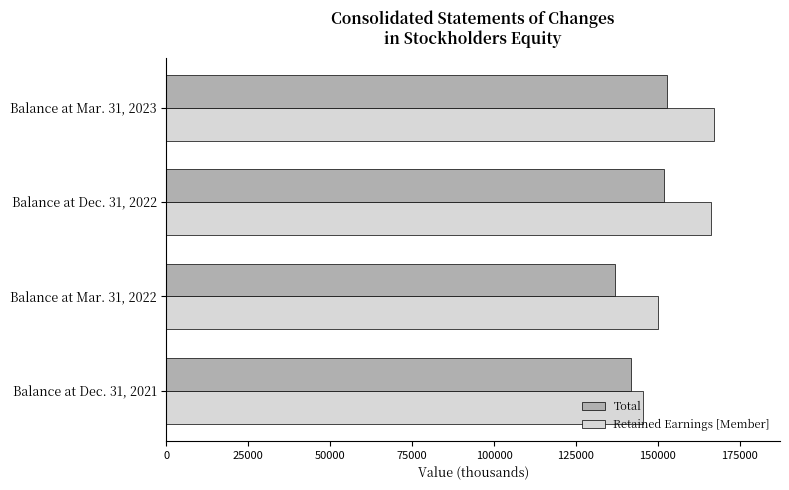

At which label is Retained Earnings [Member] closest to 156358?

Balance at Mar. 31, 2022